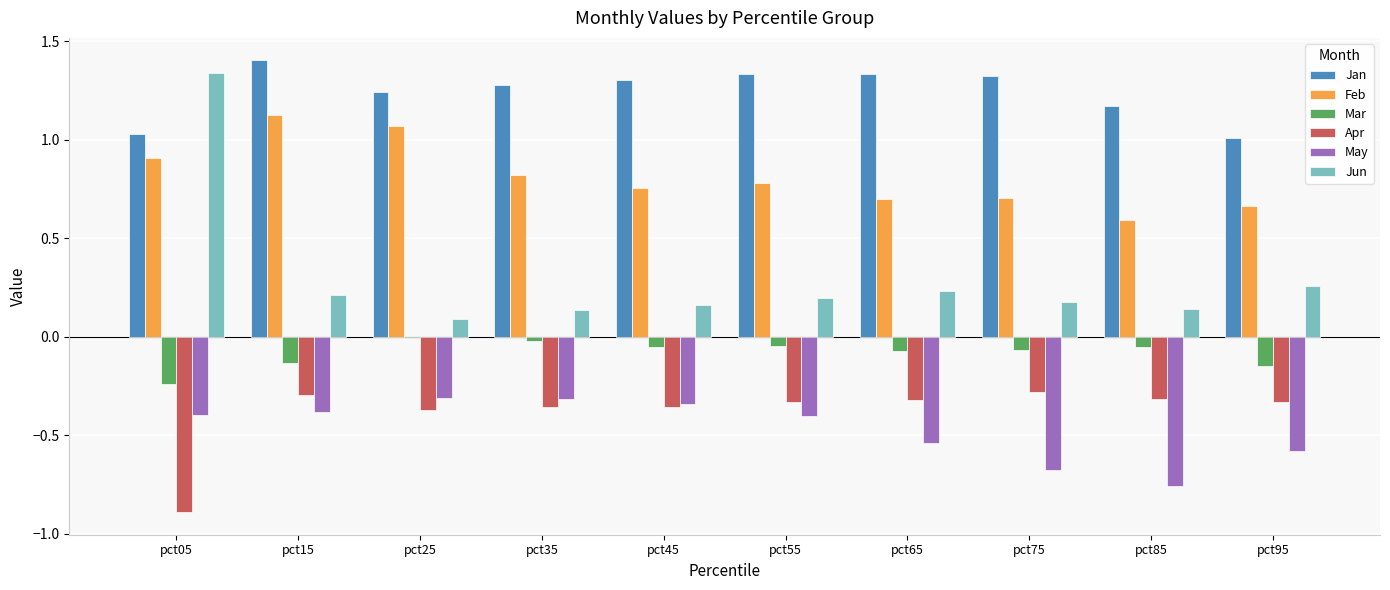

What are all the series names shown in the legend?

Jan, Feb, Mar, Apr, May, Jun